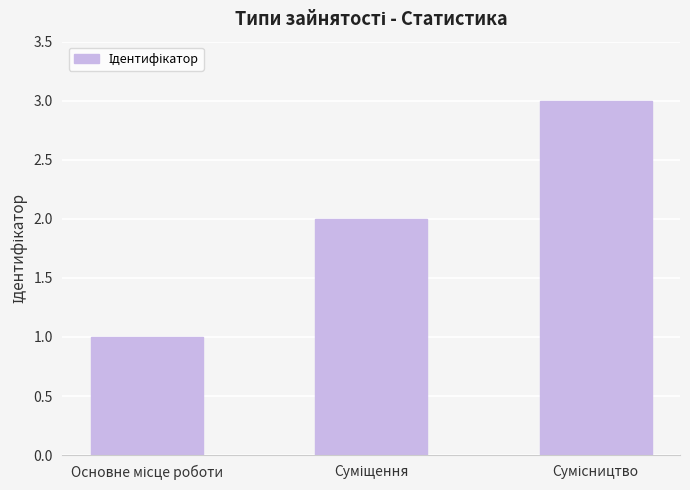

What is the maximum value shown in the chart?

3